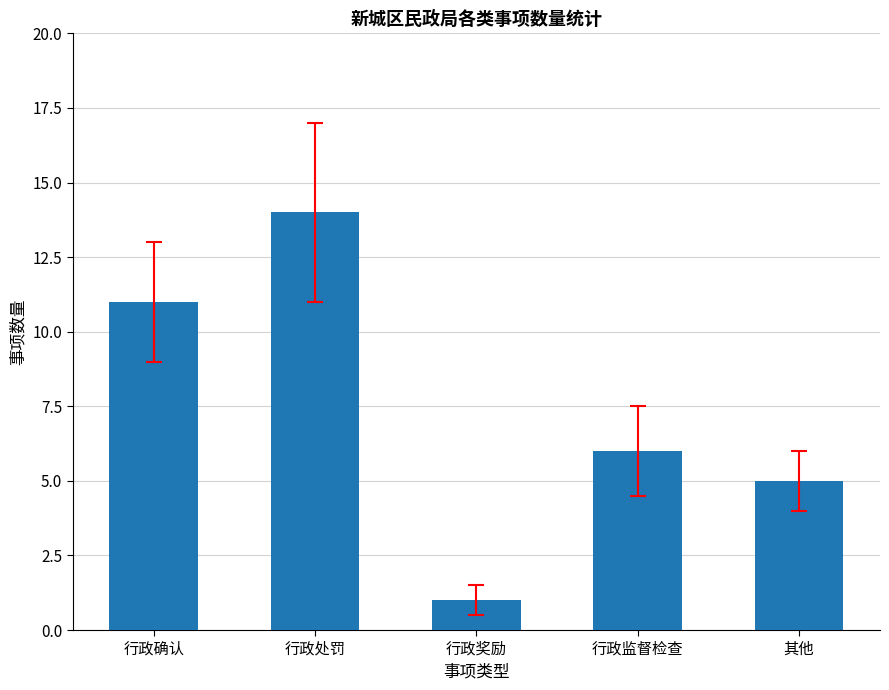

What is the label of the 3rd bar from the right?

行政奖励